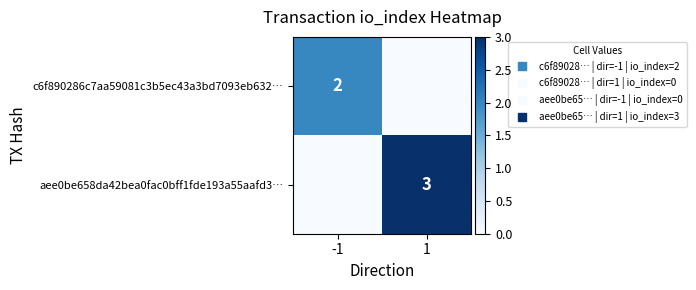

What is the difference between the maximum and minimum values in the c6f890286c7aa59081c3b5ec43a3bd7093eb632… series?

2